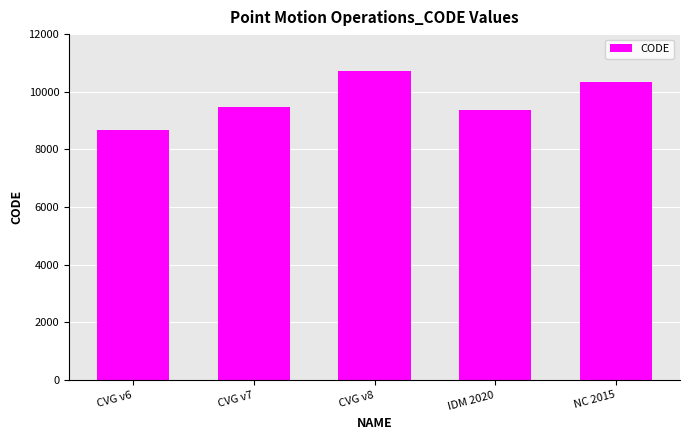

What is the difference between the second highest and minimum values?

1647